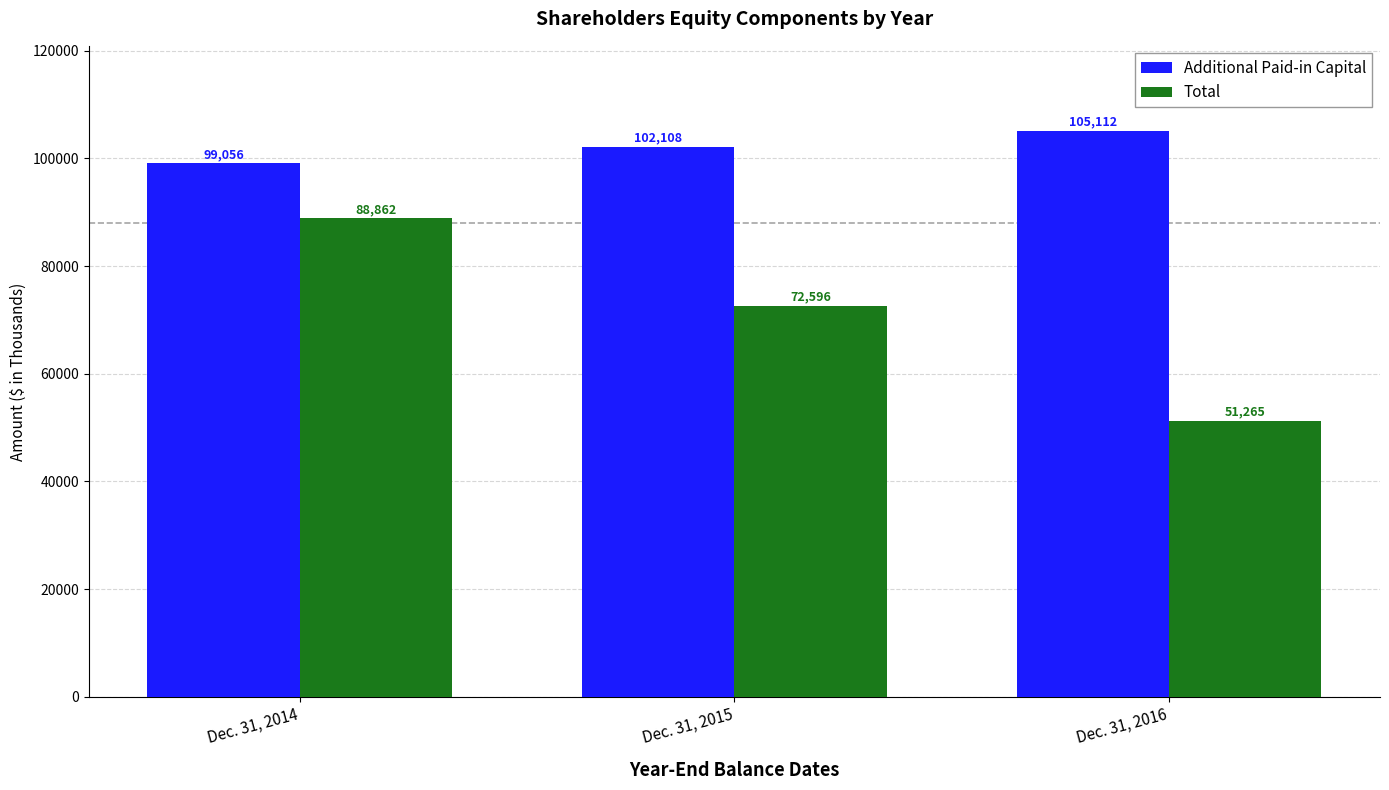

List the series in order of their peak value, highest first.

Additional Paid-in Capital, Total